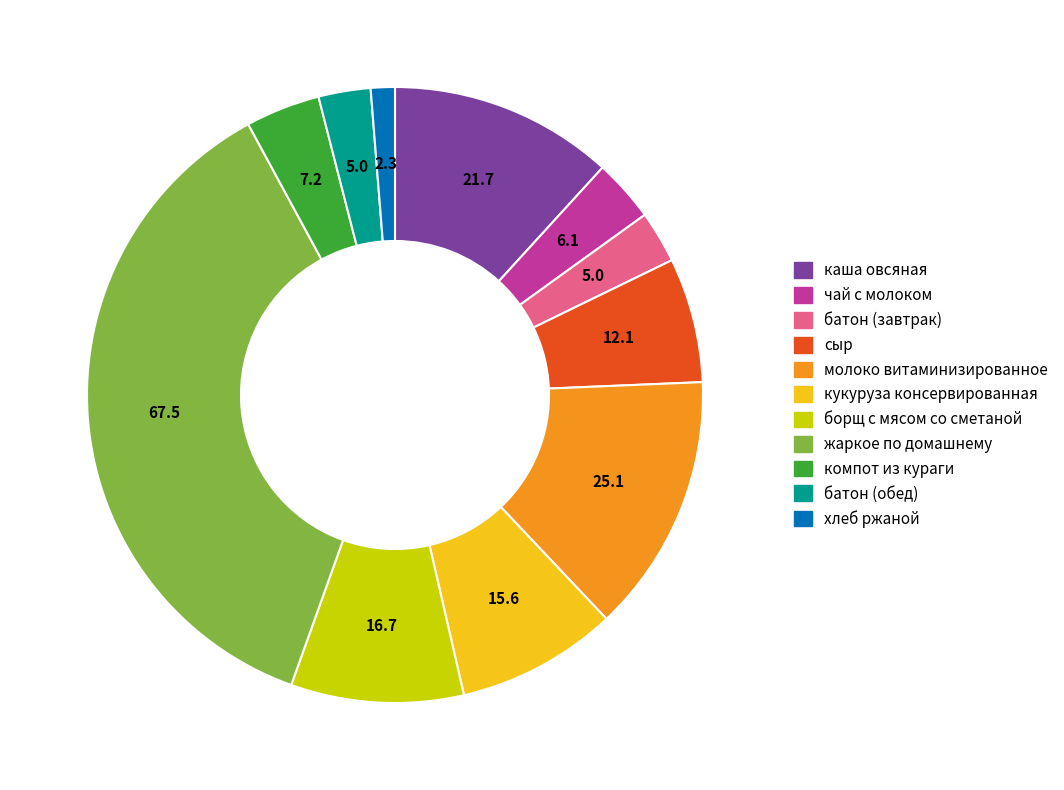

Between каша овсяная and молоко витаминизированное, which is larger?

молоко витаминизированное